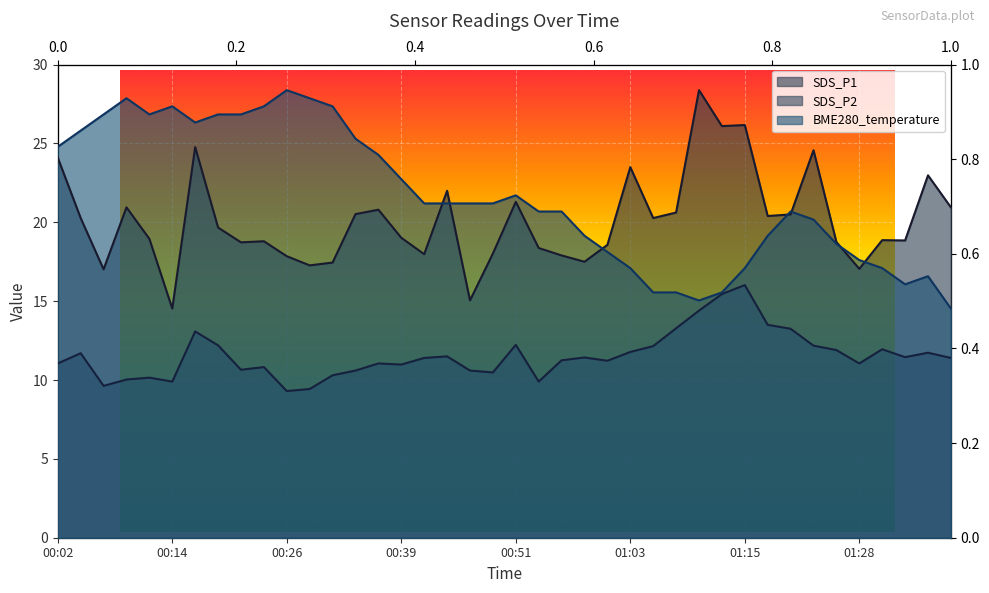

The value of BME280_temperature at 00:34 is 25.3. True or false?

True